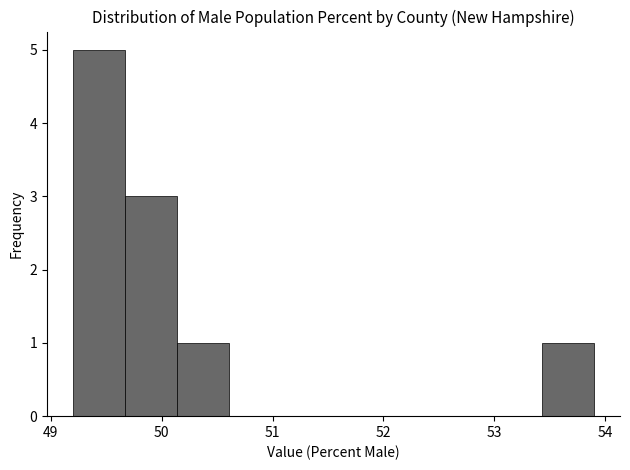

Over which range of the x-axis is the bar tallest?

49.20 to 49.67